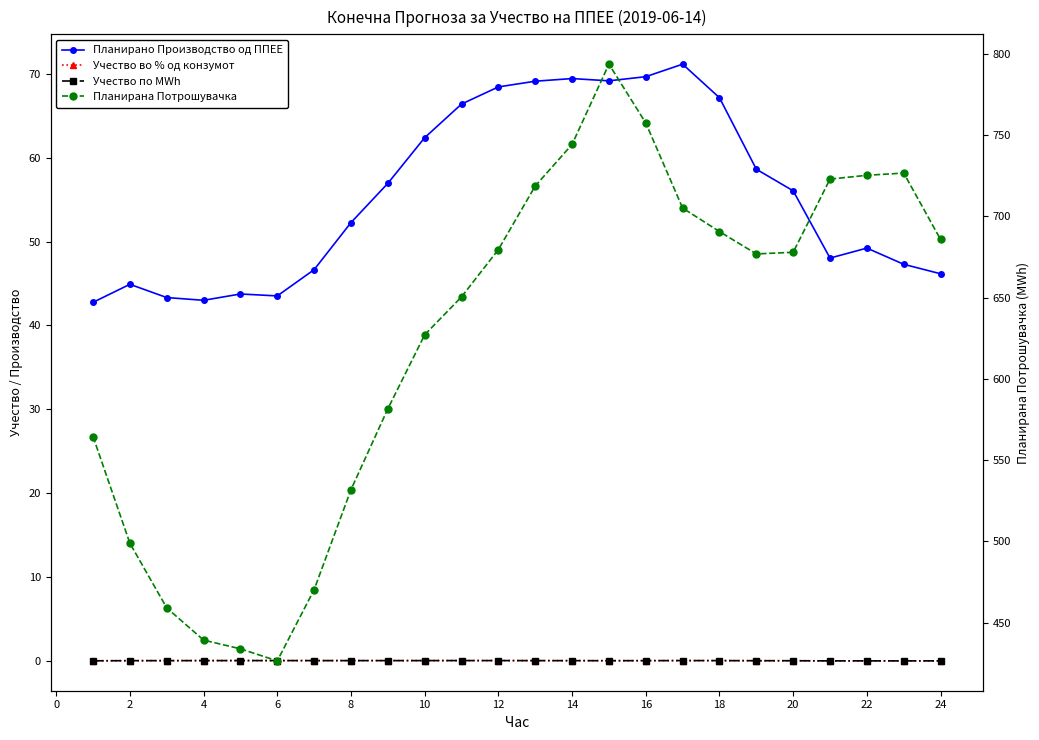

In Учество по MWh, how many points are lower than both neighbors (excluding endpoints)?

3